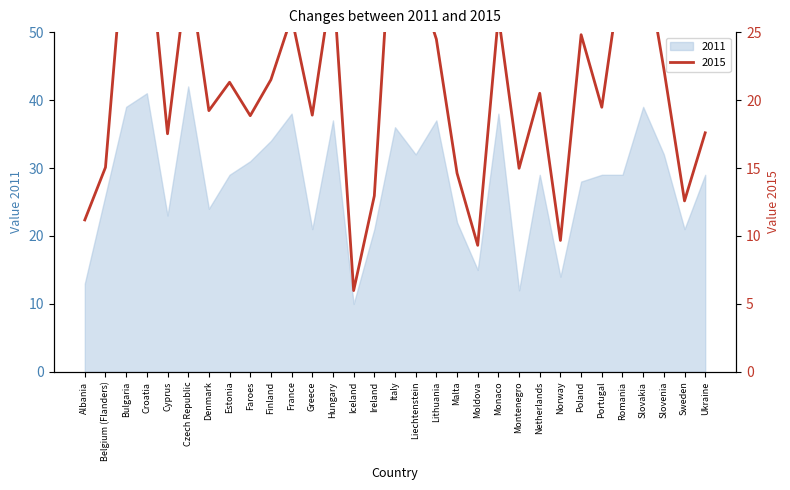

What is the maximum value for 2011?

42